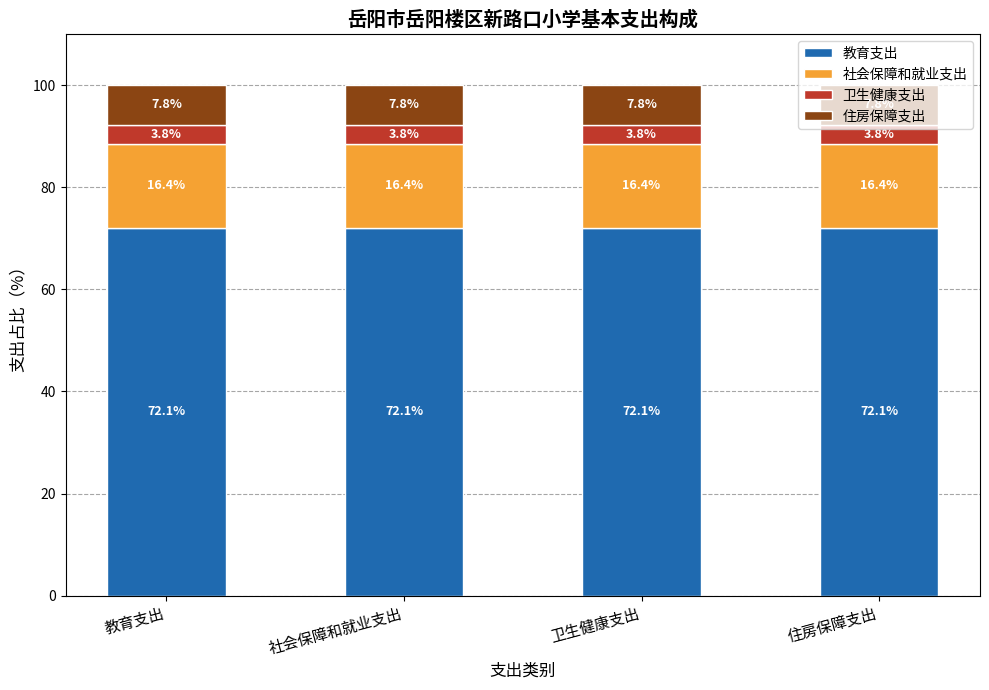

What is the maximum value for 教育支出?

72.1